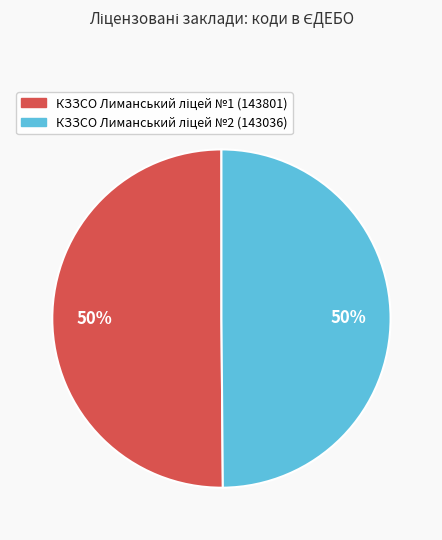

To the nearest percent, what is the average slice percentage?

50%